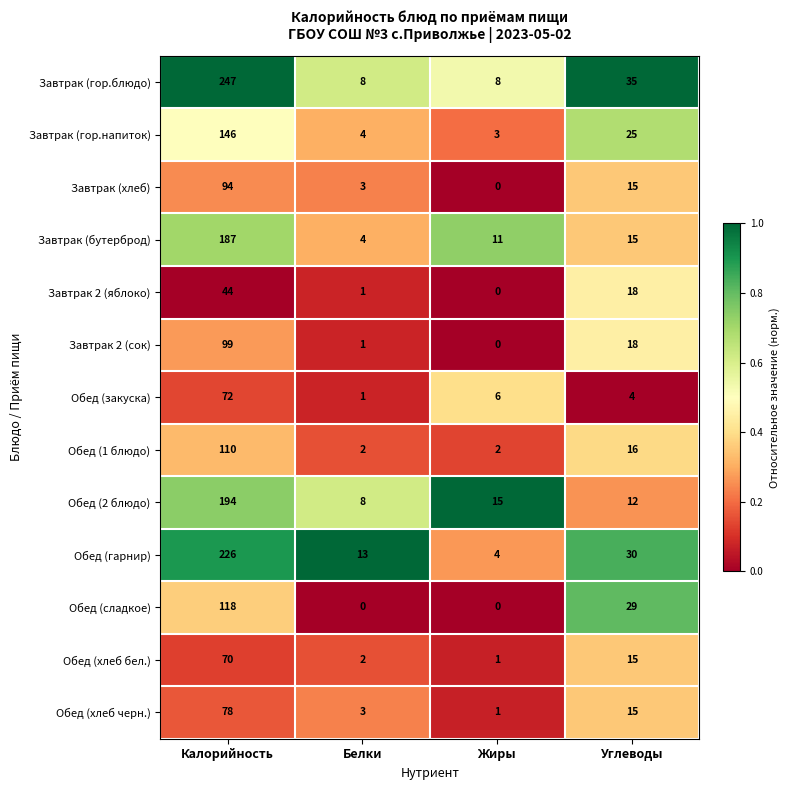

The Обед (2 блюдо) series shows 194 at Калорийность. True or false?

True